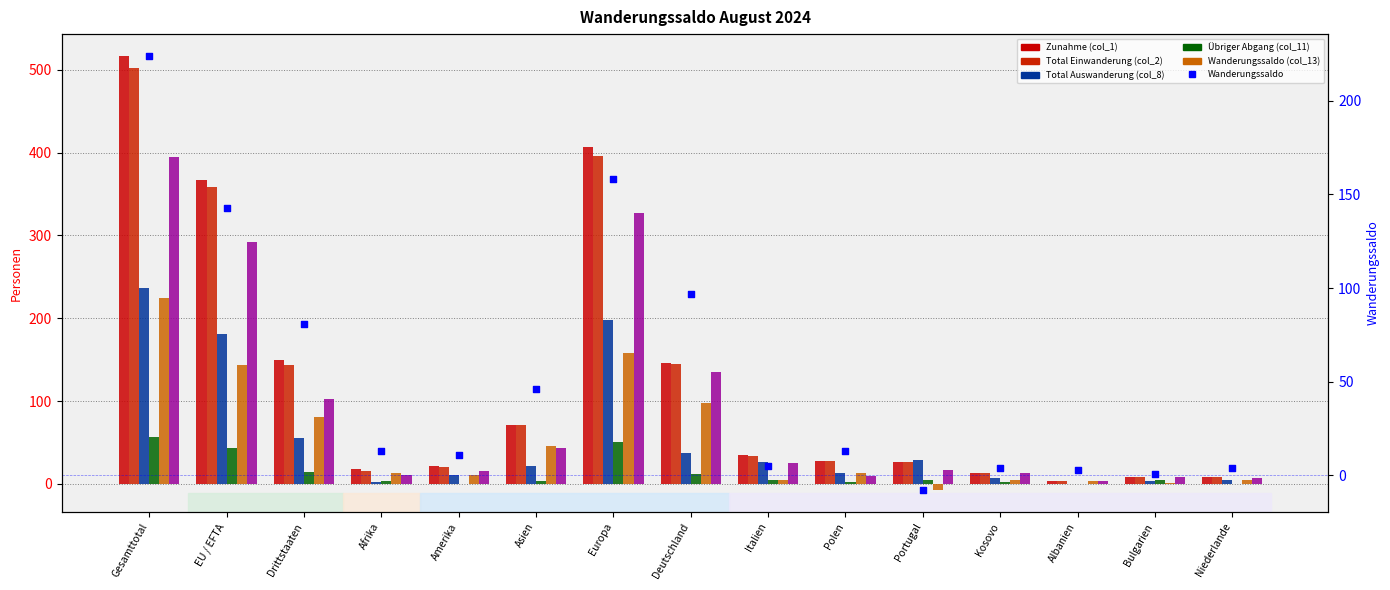

Which series has the largest total across all categories?

Zunahme (col_1)